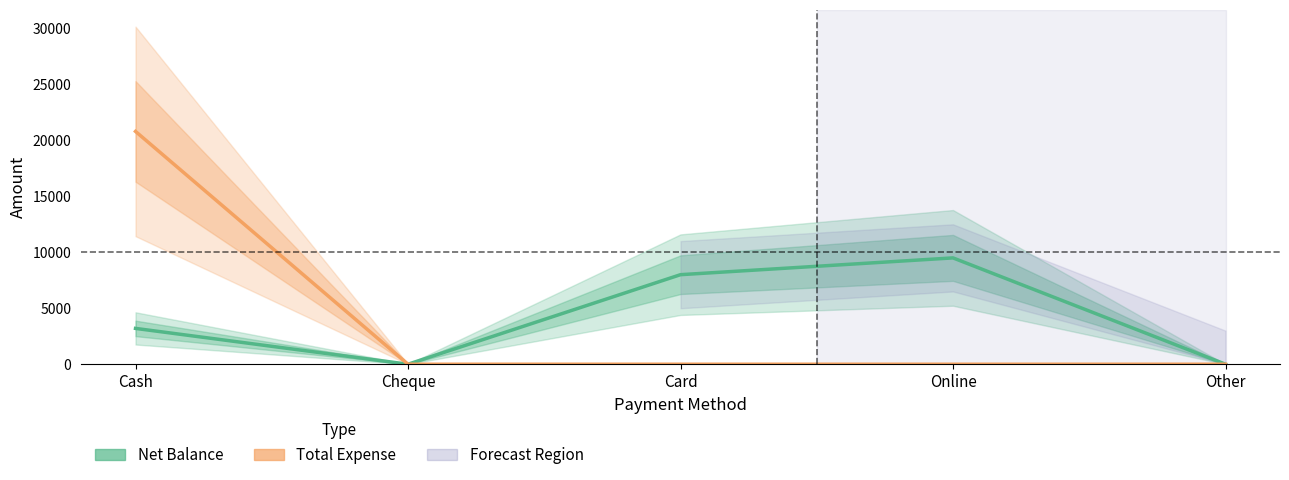

True or false: Total Expense and Net Balance cross at least once.

False